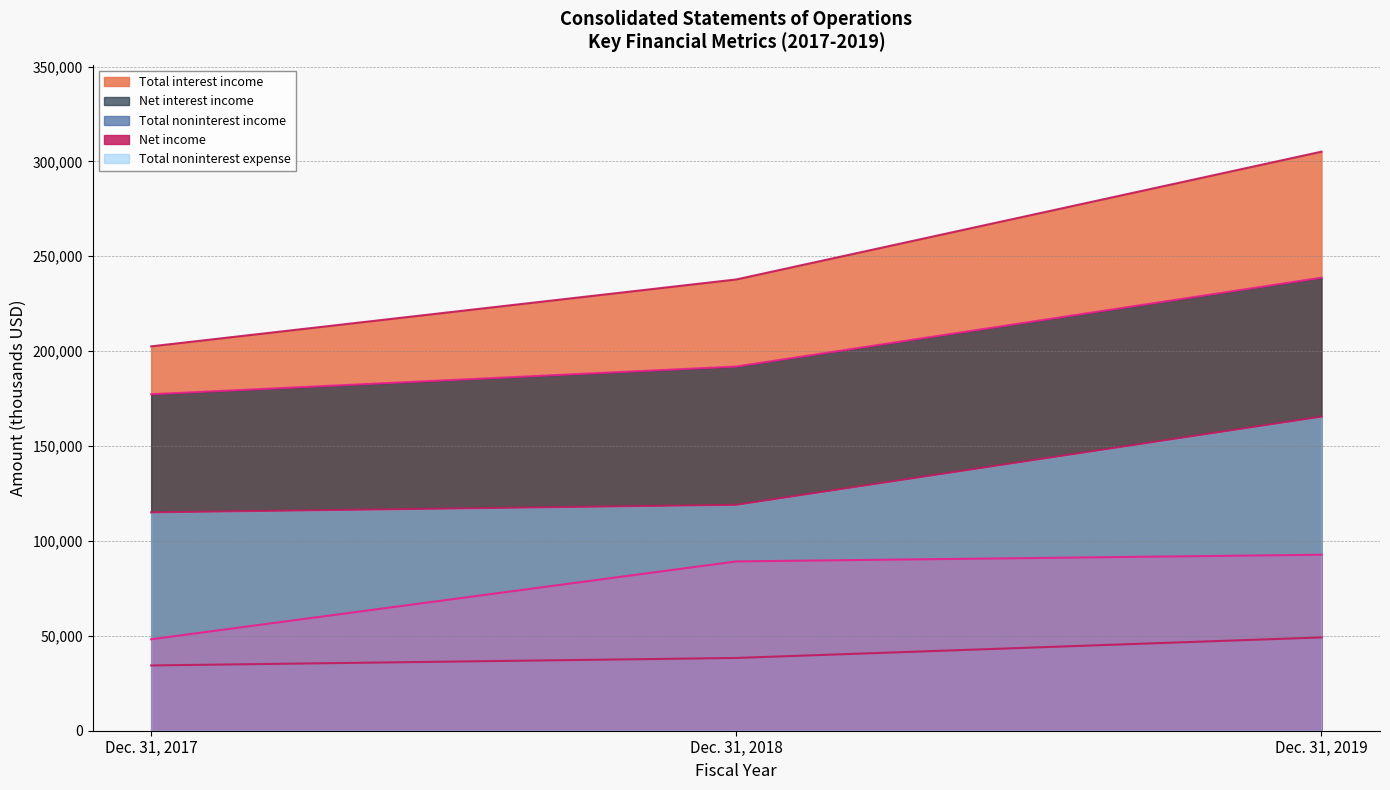

How many distinct data groups are displayed?

5